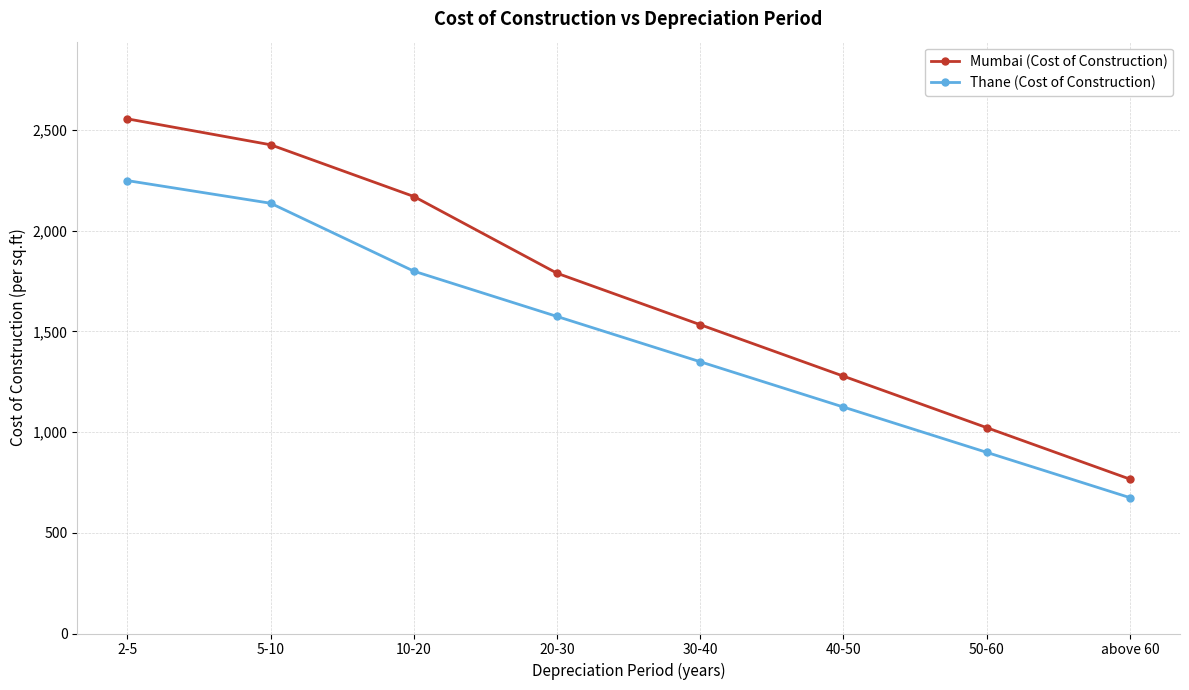

Does the chart have visible grid lines?

Yes